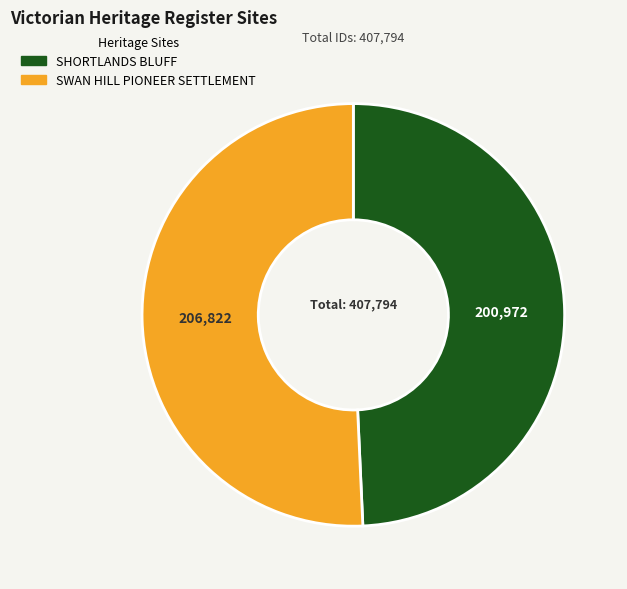

What is the largest slice in the pie chart?

SWAN HILL PIONEER SETTLEMENT